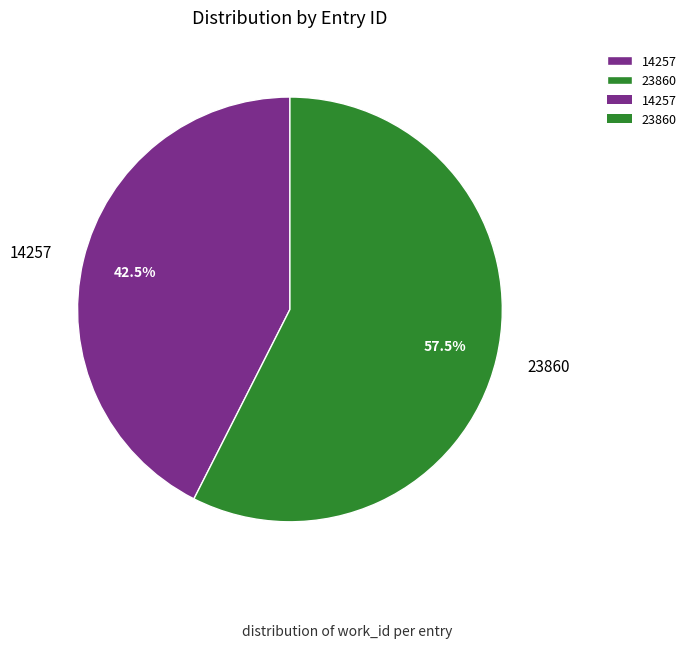

Rank the categories by value from lowest to highest.

14257, 23860